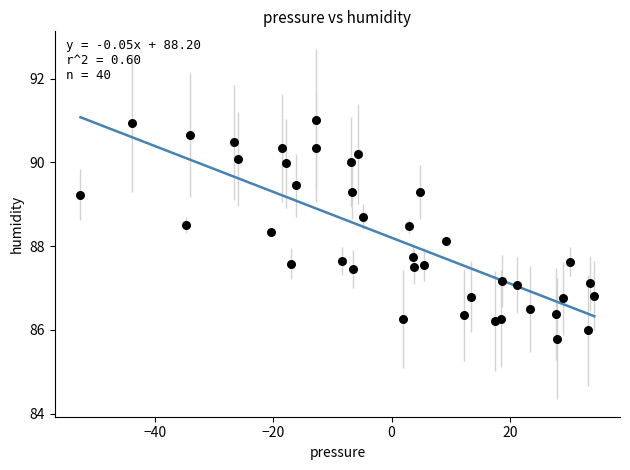

What is the range of Y values (max minus min)?

5.2